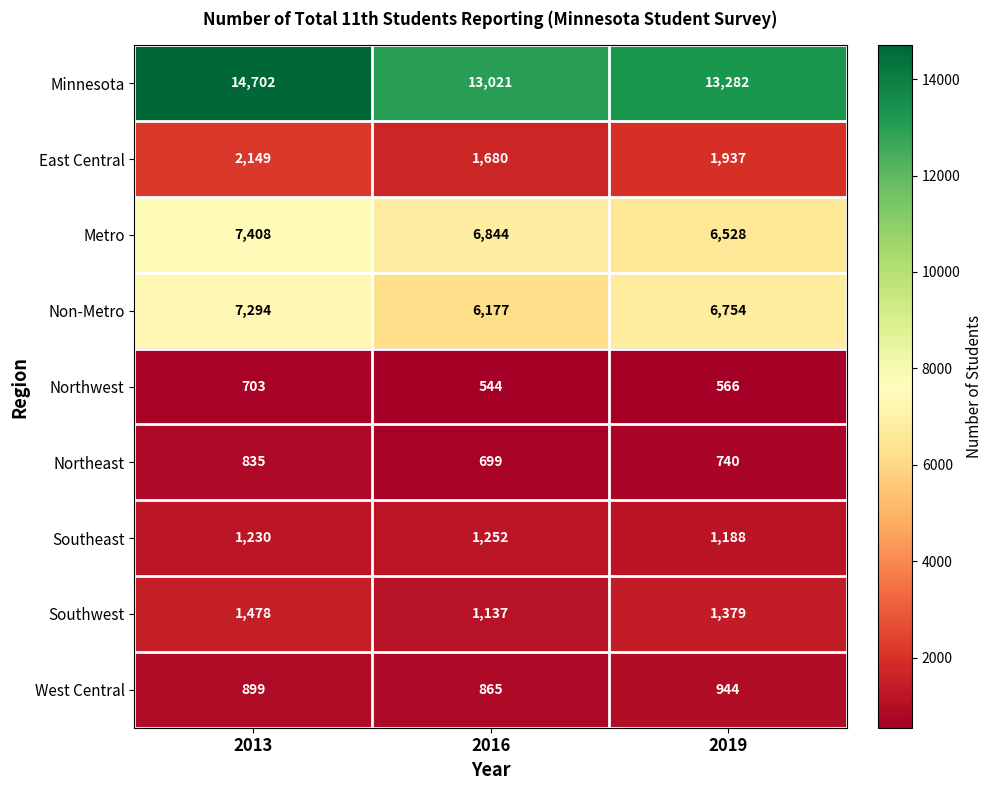

How many series are shown in this chart?

9